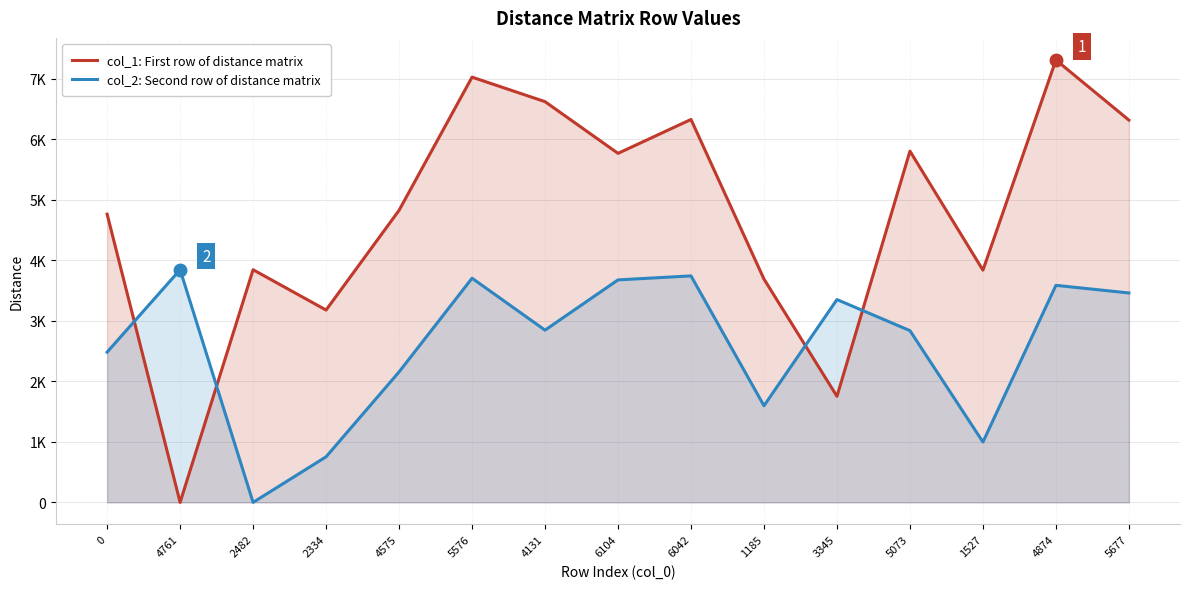

What is the difference between the second highest and minimum values in the col_2: Second row of distance matrix series?

3741